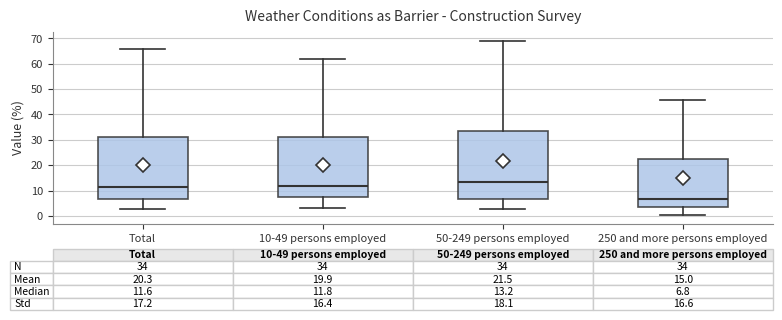

Which box's median line is the lowest?

250 and more persons employed